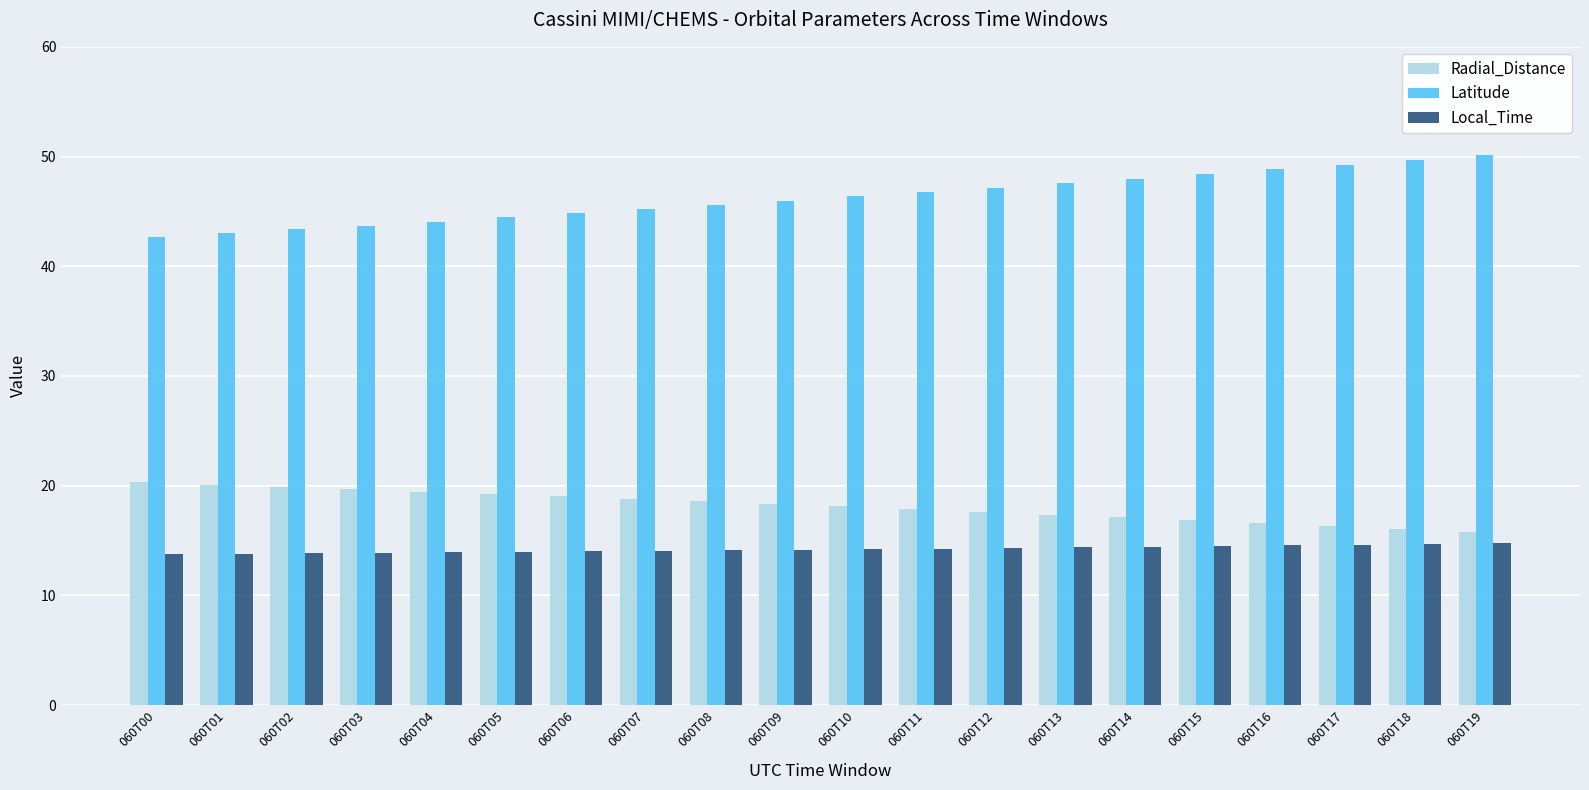

Which series has the widest spread of values?

Latitude